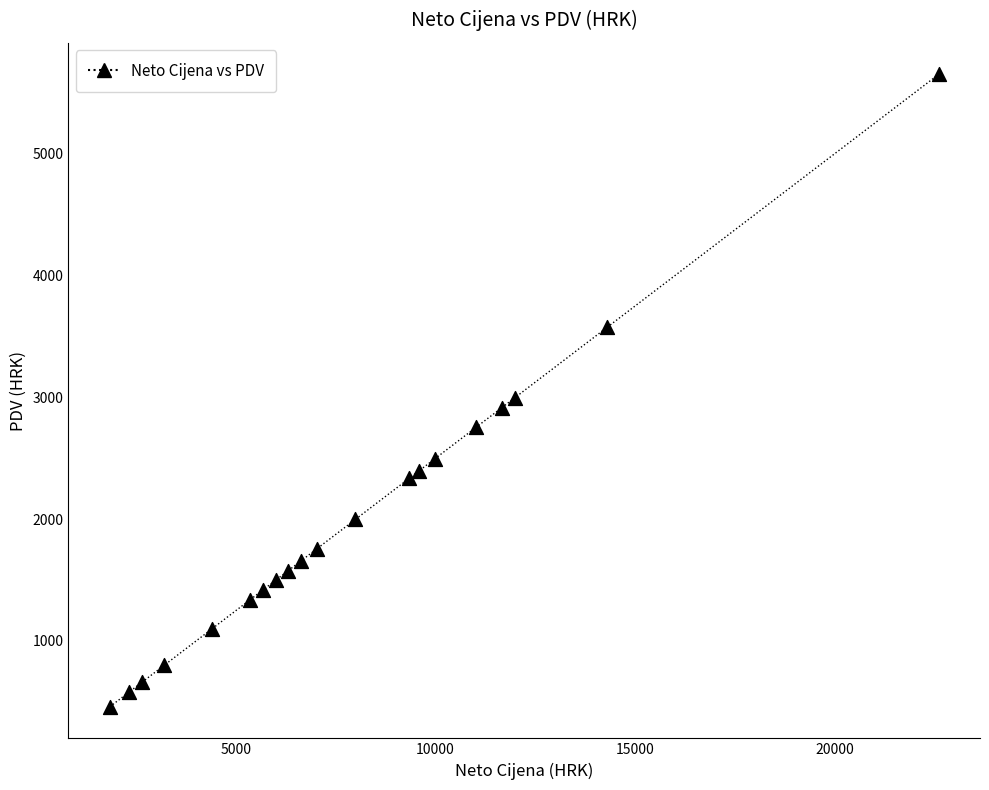

What is the range of Y values (max minus min)?

5193.8